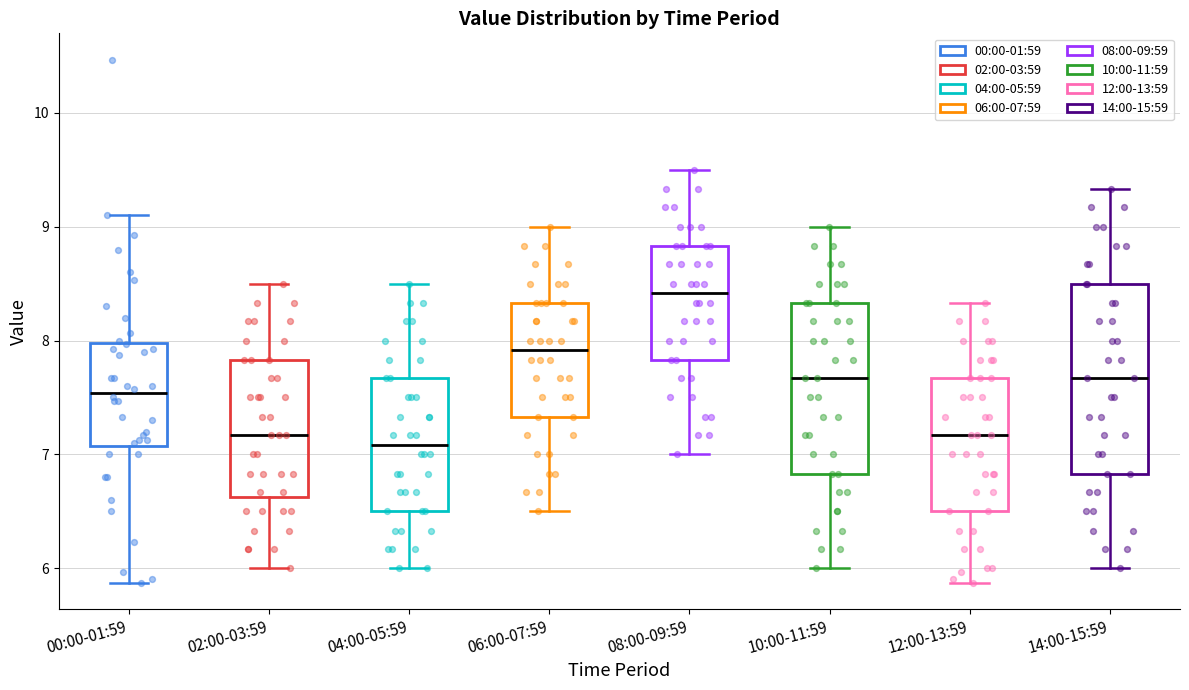

Reading left to right, transcribe this box plot: for each box, give where its median line is, the range the box spans, and where its two whiskers end, as read against the y-axis. The values are not printed on the chart, so give them approximately, as read against the axis.

00:00-01:59: median 7.5, box 7.1 to 8.0, whiskers 5.9 to 9.1
02:00-03:59: median 7.2, box 6.6 to 7.8, whiskers 6.0 to 8.5
04:00-05:59: median 7.1, box 6.5 to 7.7, whiskers 6.0 to 8.5
06:00-07:59: median 7.9, box 7.3 to 8.3, whiskers 6.5 to 9.0
08:00-09:59: median 8.4, box 7.8 to 8.8, whiskers 7.0 to 9.5
10:00-11:59: median 7.7, box 6.8 to 8.3, whiskers 6.0 to 9.0
12:00-13:59: median 7.2, box 6.5 to 7.7, whiskers 5.9 to 8.3
14:00-15:59: median 7.7, box 6.8 to 8.5, whiskers 6.0 to 9.3